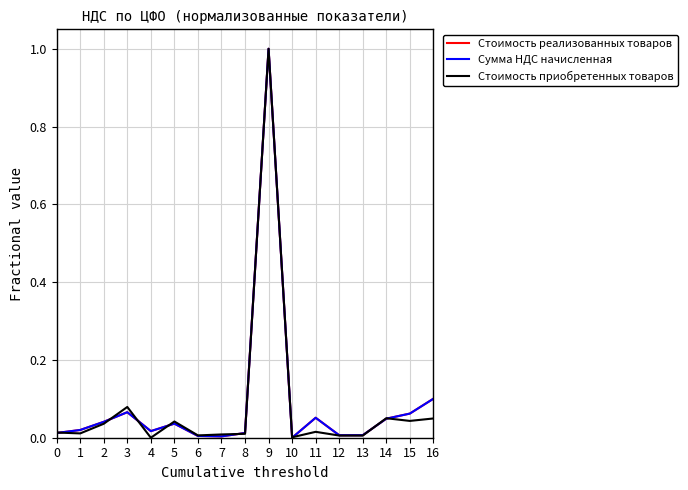

At which category does Стоимость приобретенных товаров reach its first local peak?

3